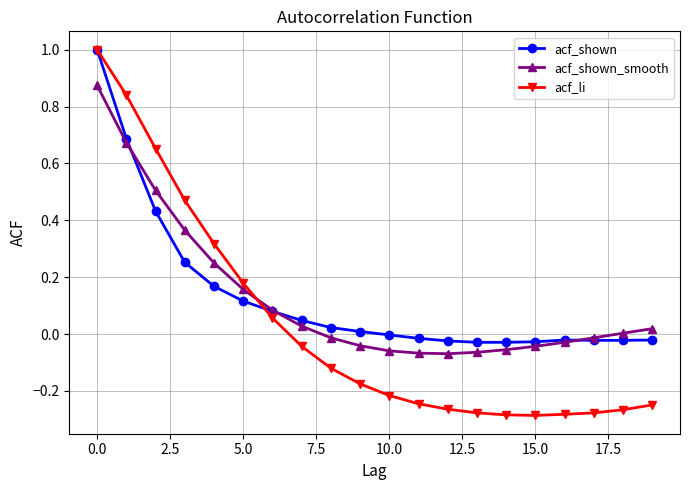

In acf_shown, how many points are higher than both neighbors (excluding endpoints)?

1